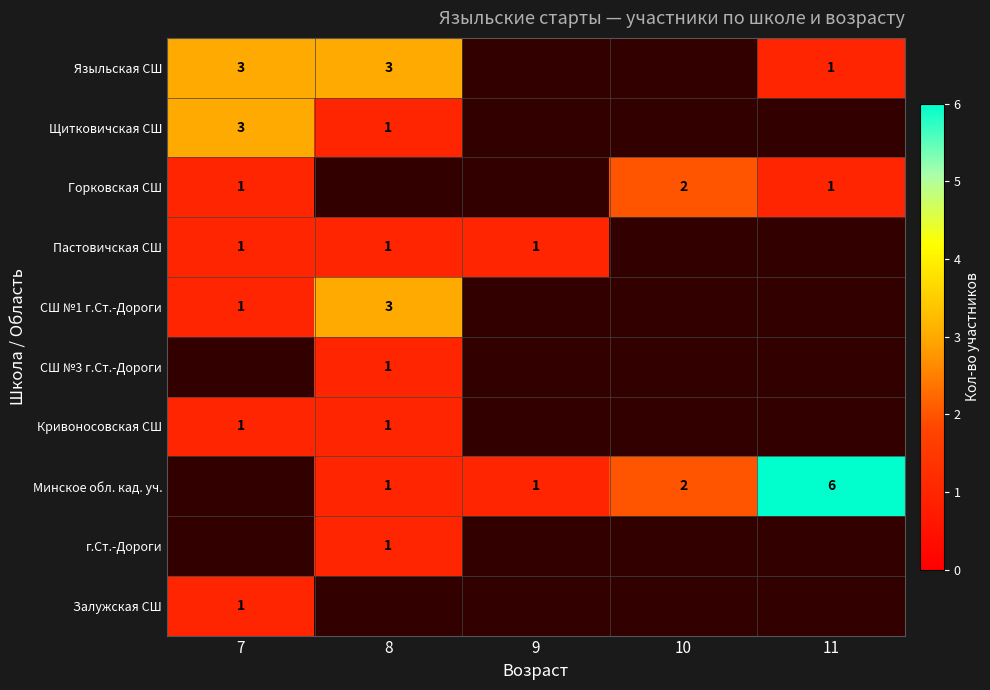

The value of Минское обл. кад. уч. at 11 is 3. True or false?

False